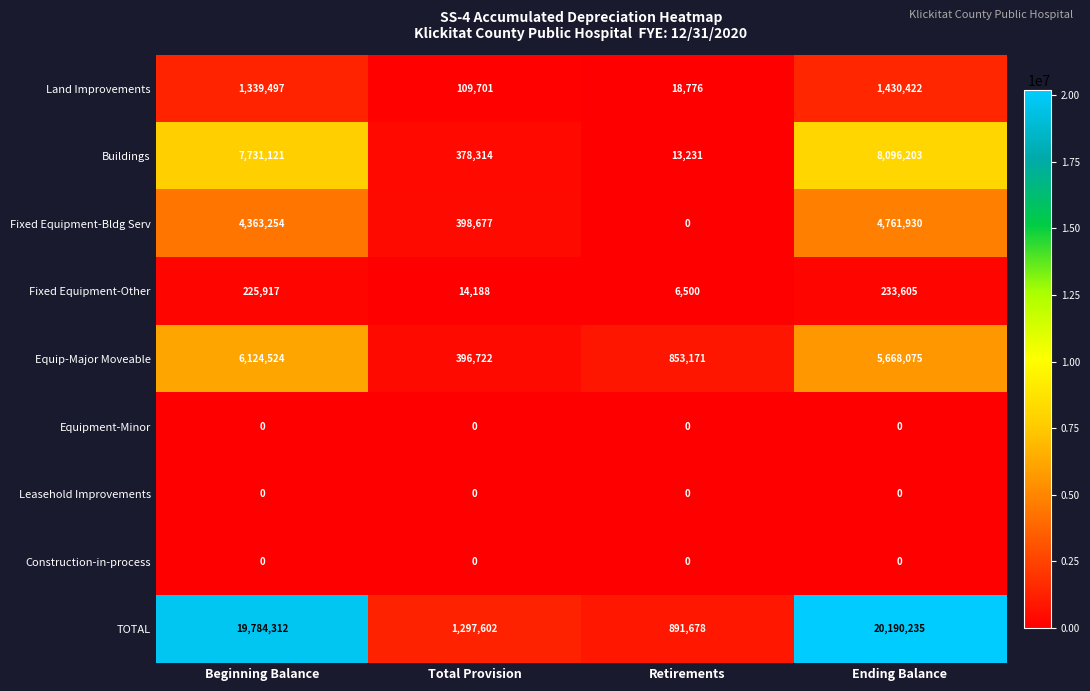

List the labels in order of Fixed Equipment-Bldg Serv value, largest first.

Ending Balance, Beginning Balance, Total Provision, Retirements